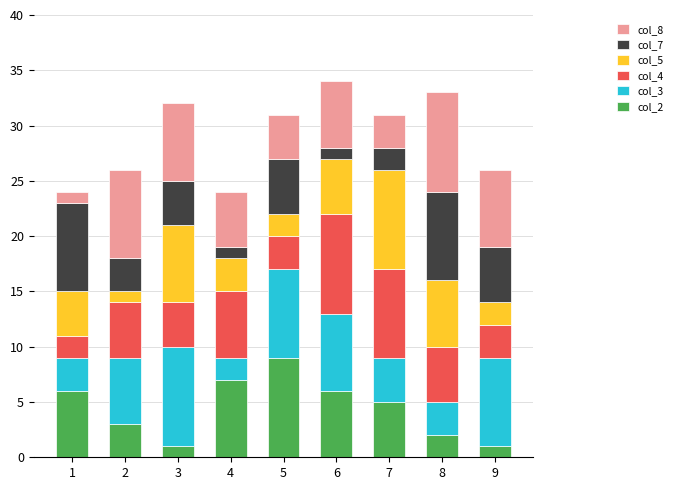

The value of col_2 at 2 is 1. True or false?

False